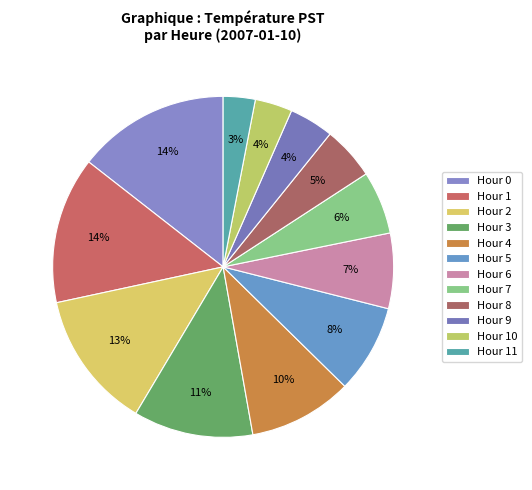

Approximately how many times larger is the value at Hour 6 compared to Hour 8?

1.4